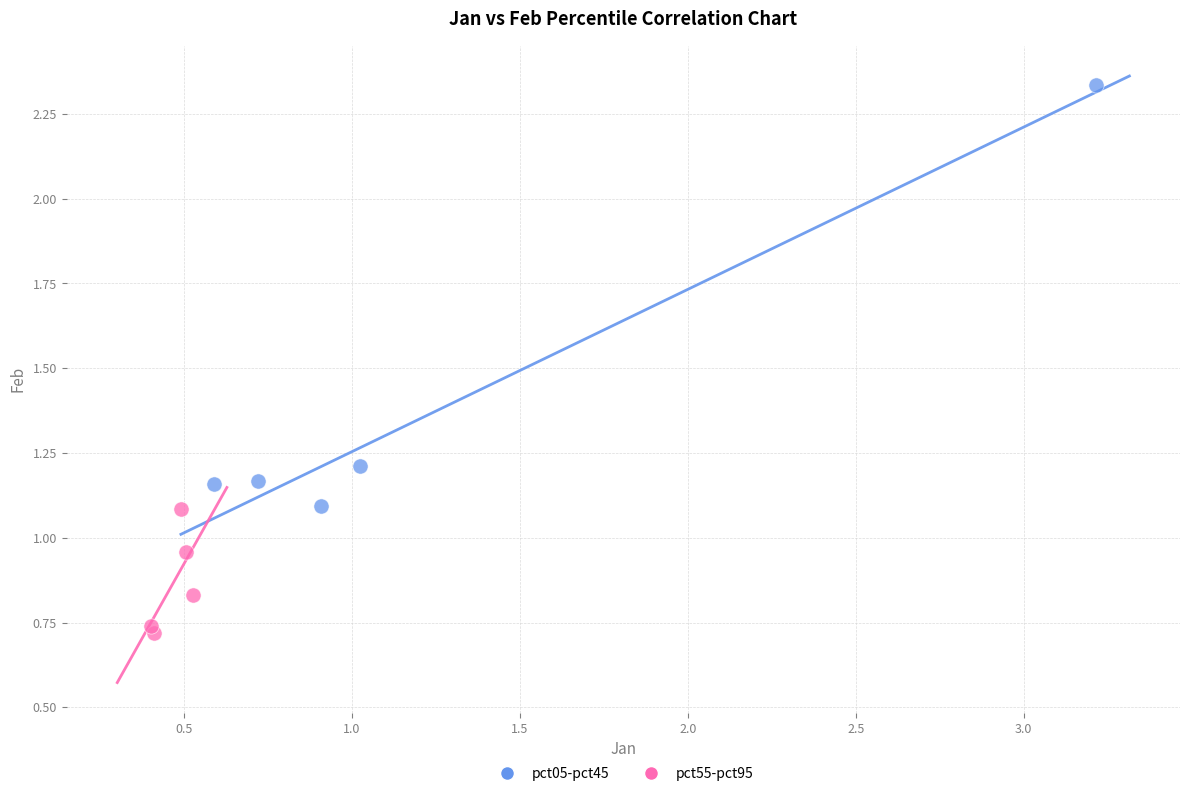

Which series reaches the maximum Y coordinate?

pct05-pct45